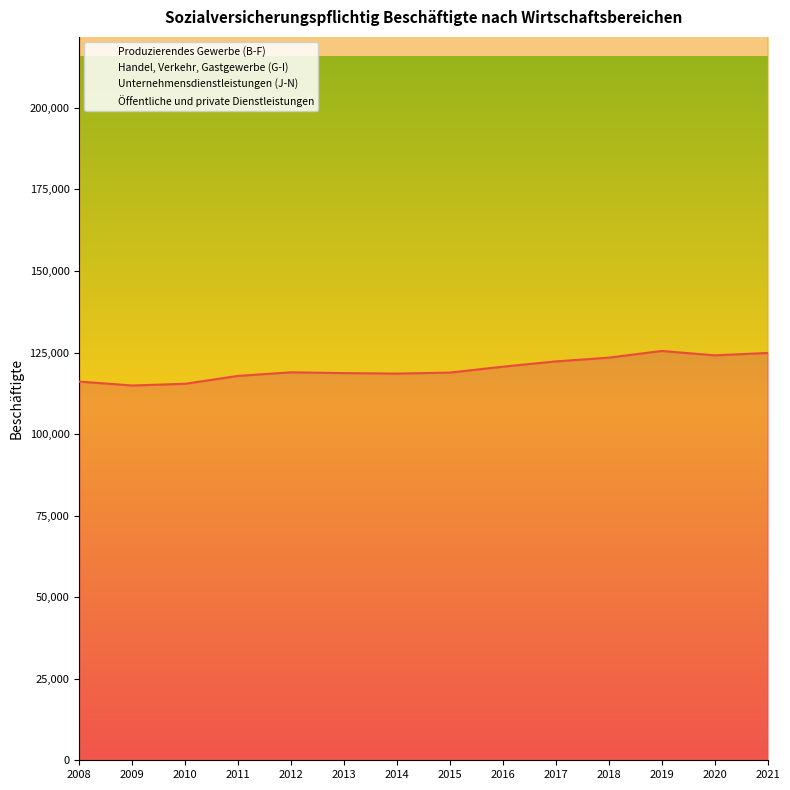

Where is Produzierendes Gewerbe (B-F) nearest to the value 120181?

2016